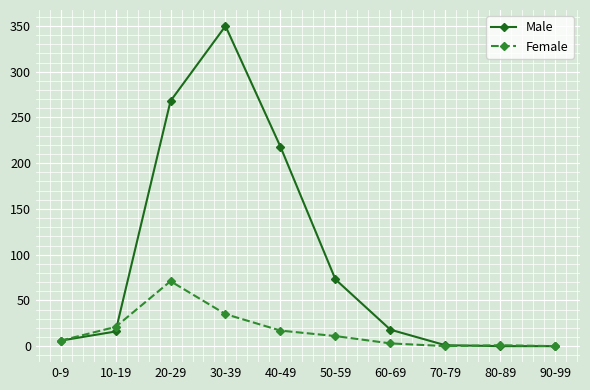

Which series has the largest total across all categories?

Male